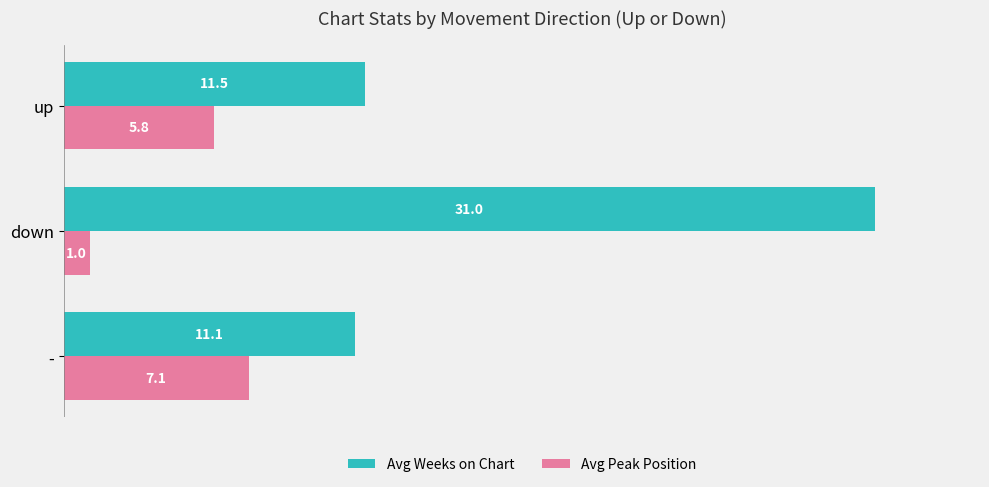

Between - and up, which series saw the biggest shift?

Avg Peak Position